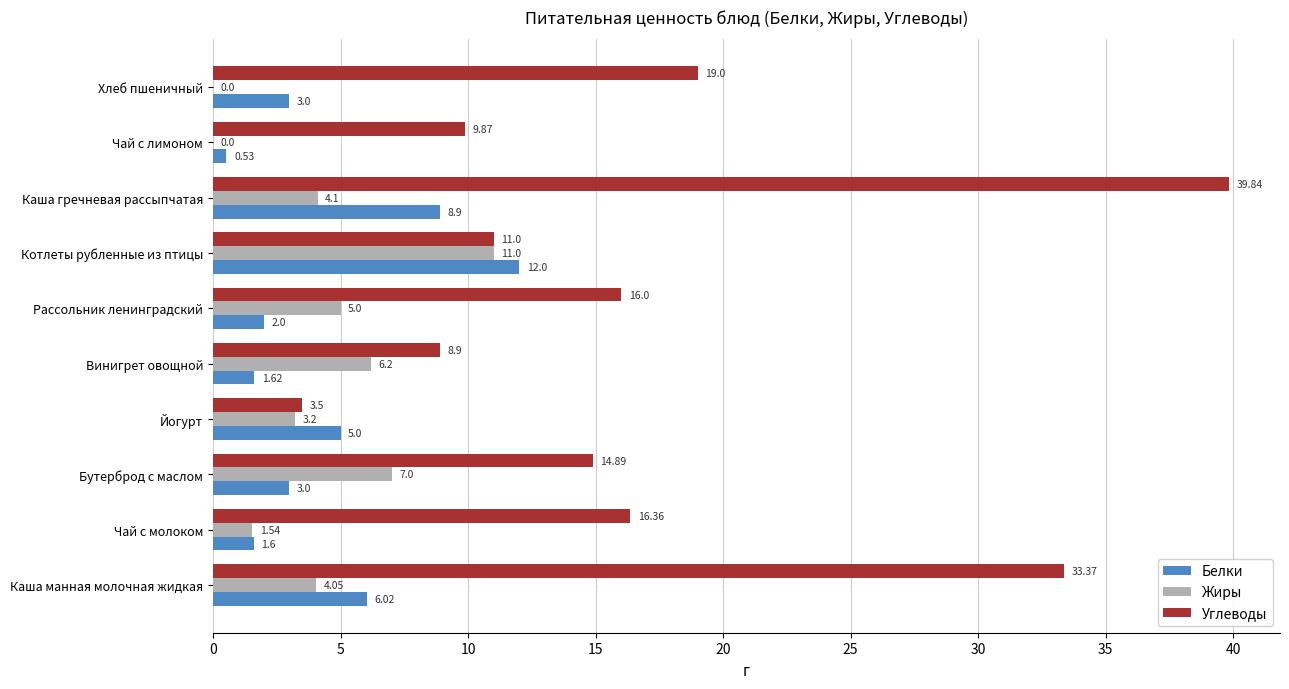

Which label corresponds to the largest value in the chart?

Каша гречневая рассыпчатая